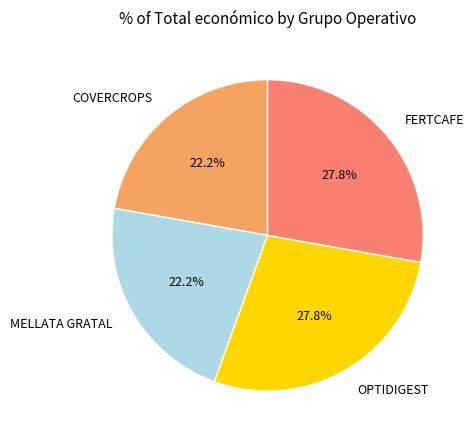

What percentage do COVERCROPS and OPTIDIGEST together represent?

50.0%